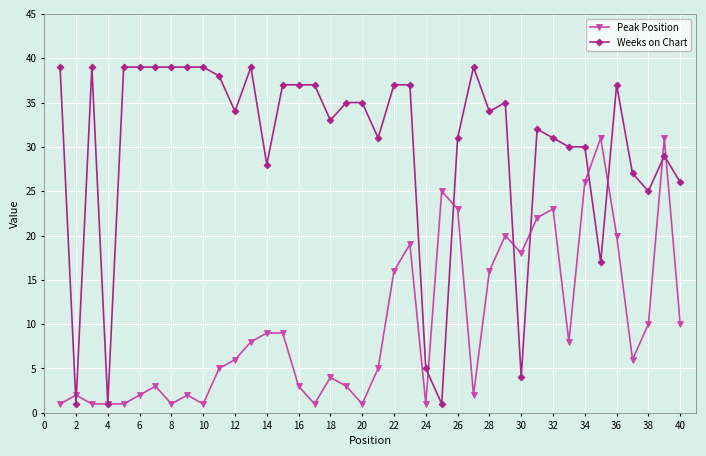

What is the maximum value shown in the chart?

39